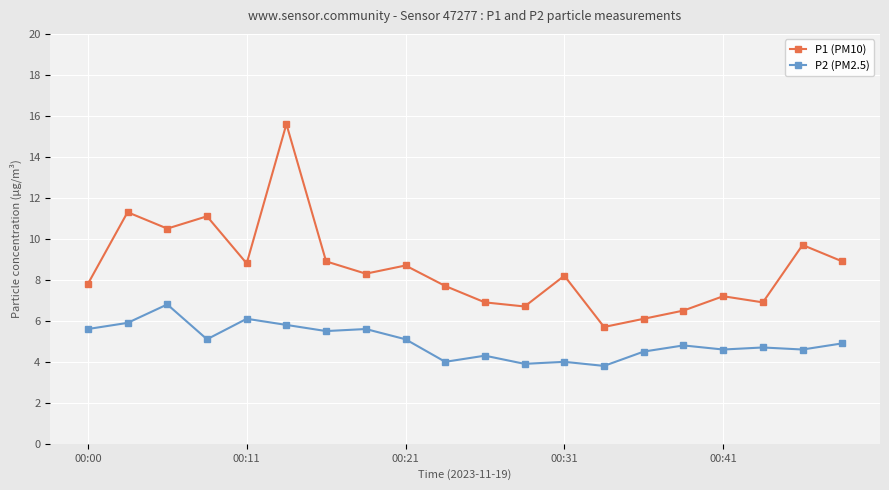

List the series in order of their overall mean, lowest first.

P2 (PM2.5), P1 (PM10)